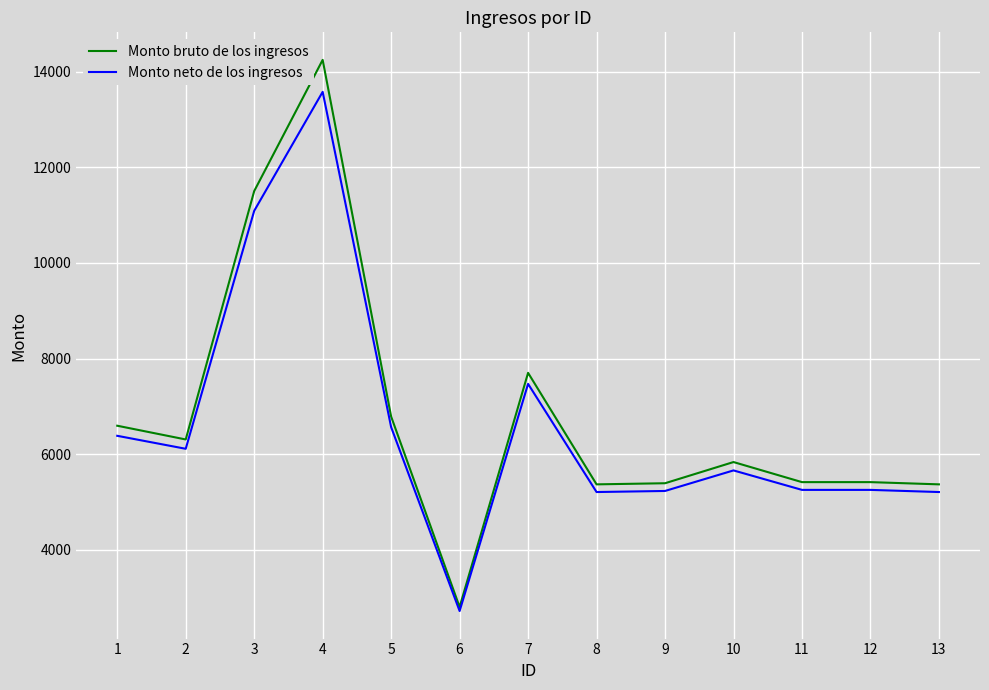

Is the value of Monto bruto de los ingresos at 11 greater than the value of Monto neto de los ingresos at 9?

Yes